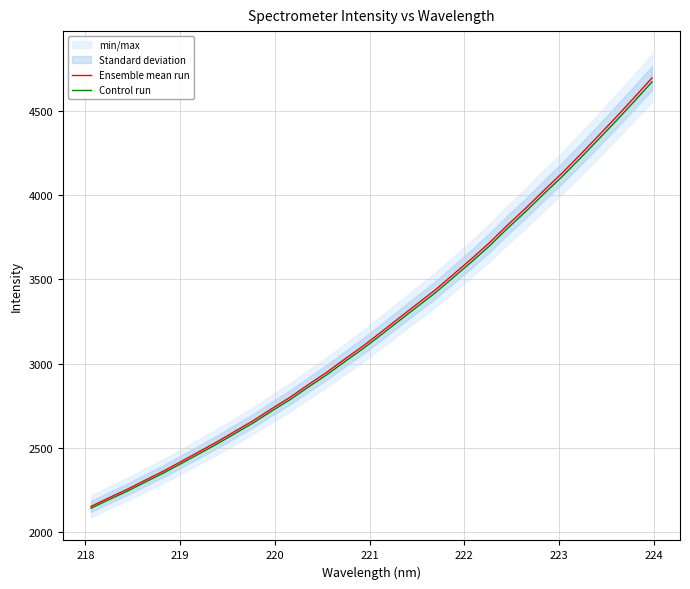

What is the maximum value for Control run?

4673.3